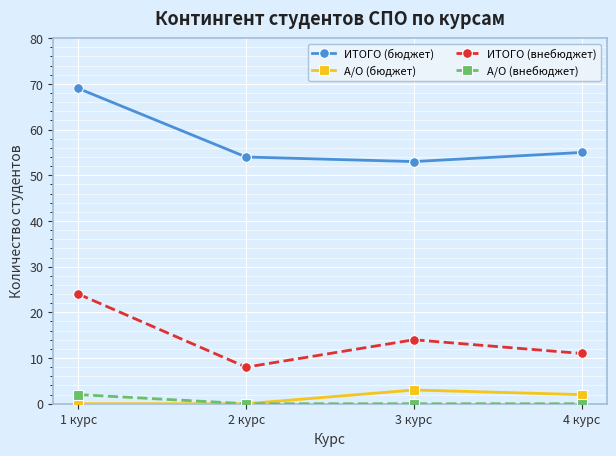

What is the difference between the highest and lowest values at 4 курс?

55